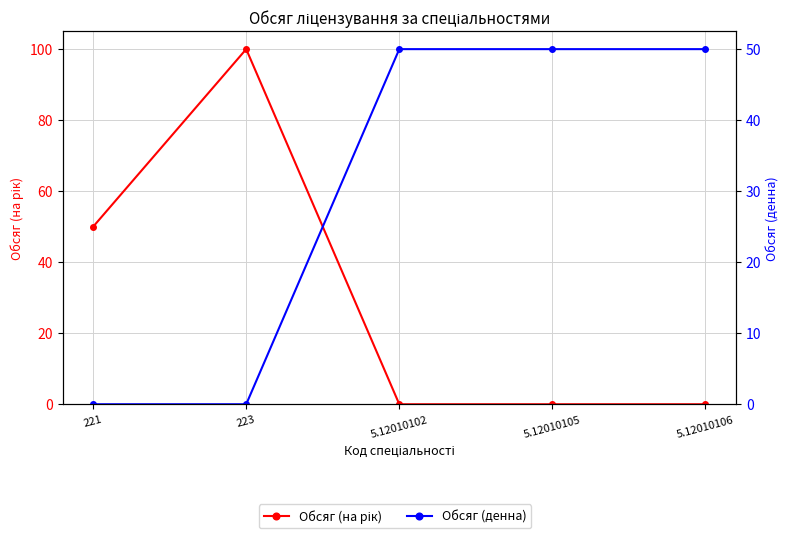

Which has a higher value, 5.12010106 or 5.12010102?

5.12010106